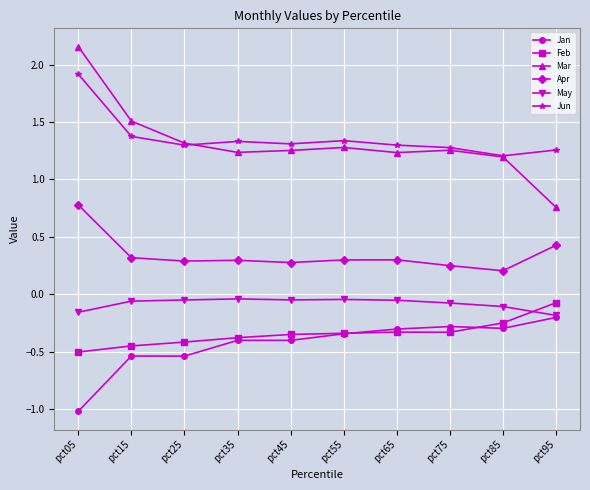

How many data points in Mar are less than 1?

1